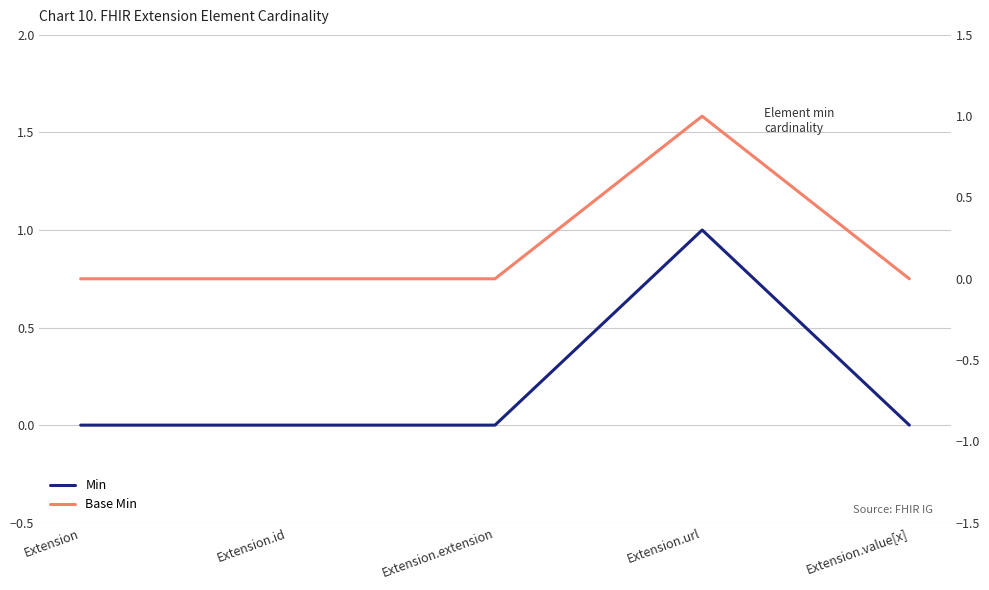

The value of Base Min at Extension.id is 0. True or false?

True